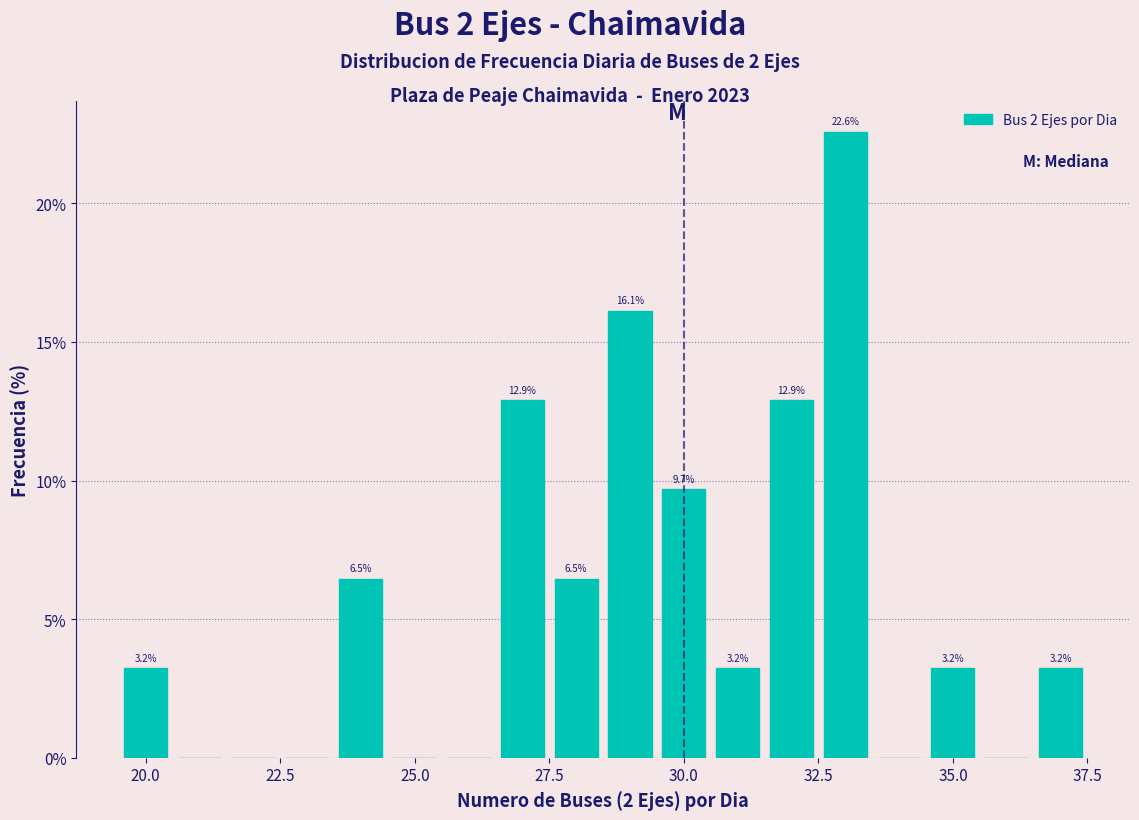

Read against the x-axis, roughly where is the centre of the tallest bar?

33.0